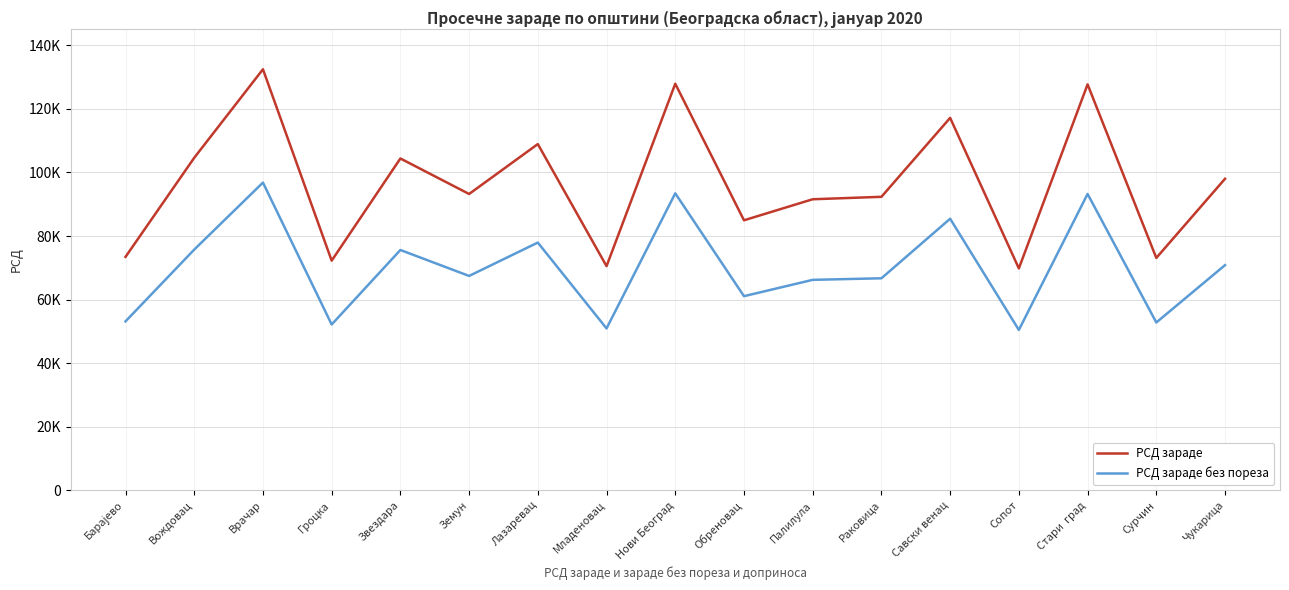

What is the sum of all РСД зараде без пореза values?

1190251